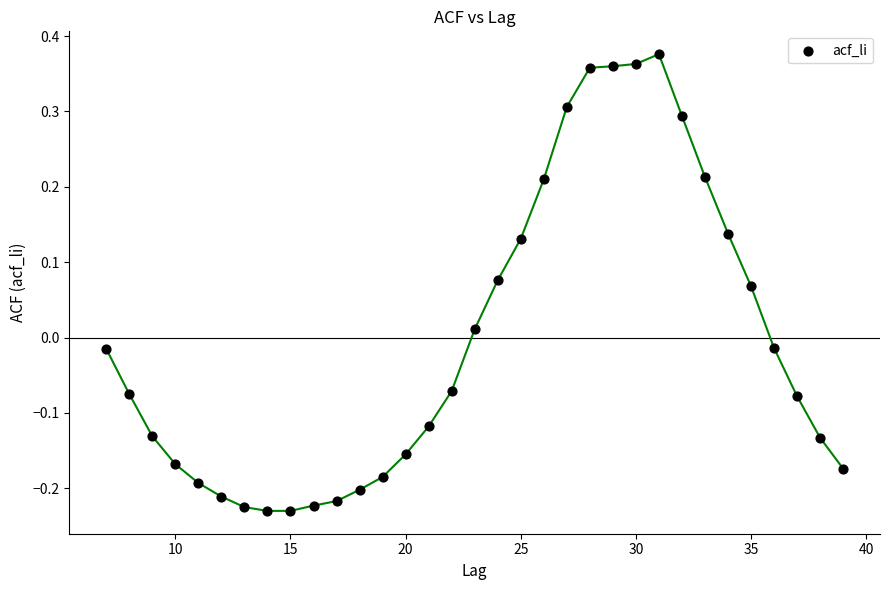

What is the range of Y values (max minus min)?

0.6